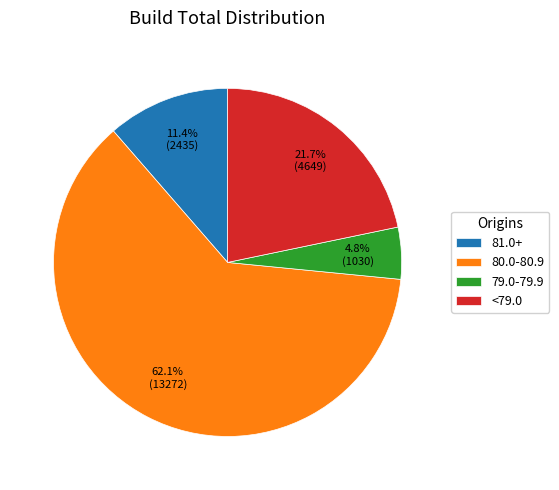

What portion of the pie excludes <79.0?

78.3%